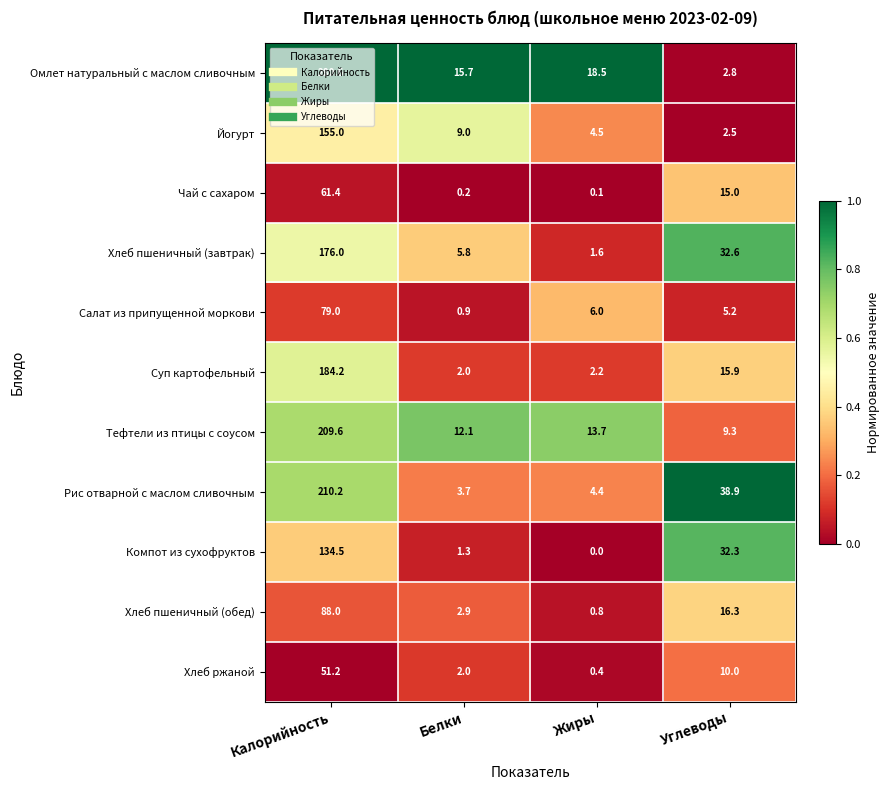

Count the number of categories in the chart.

4